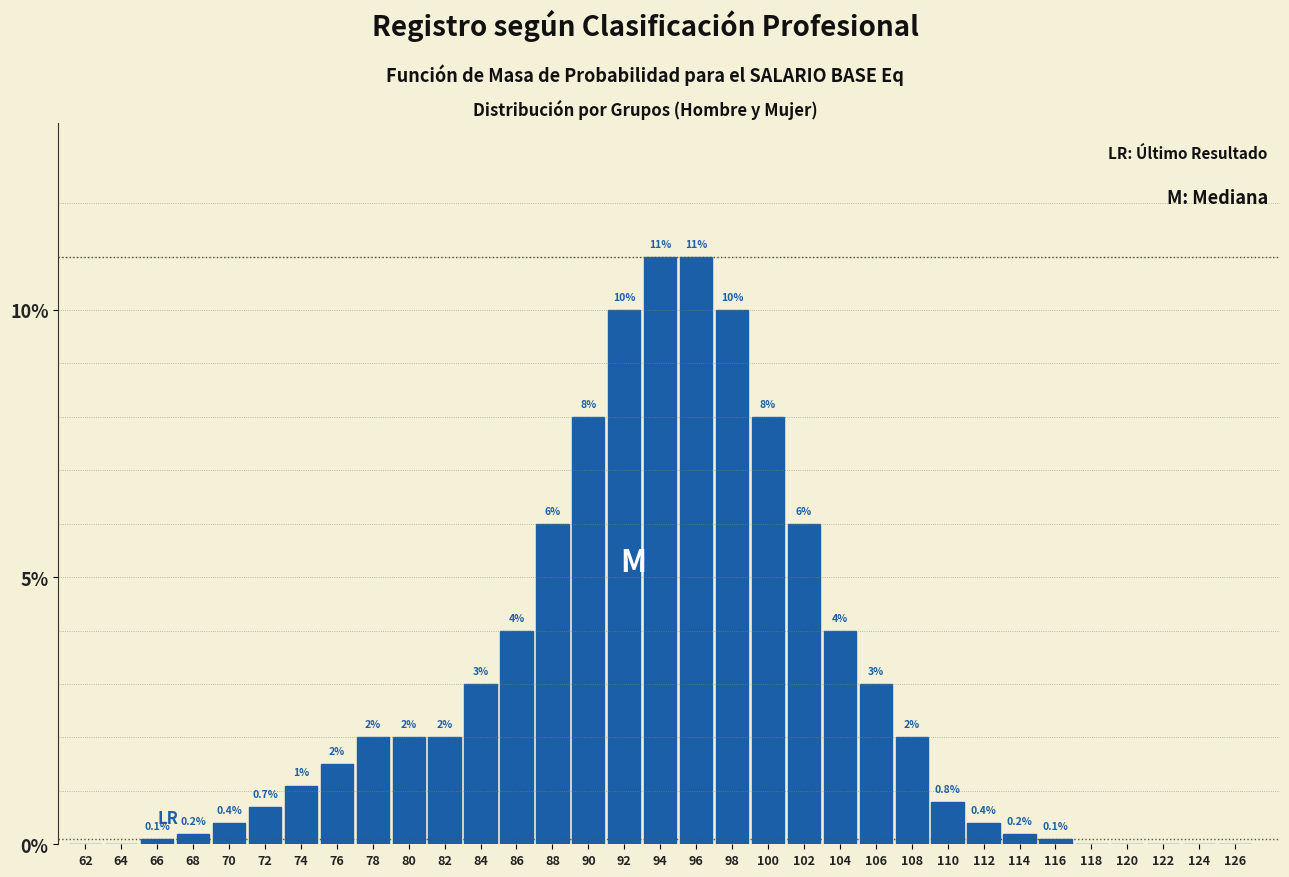

Reading left to right, transcribe all the data shown in this chart.

62=0.0	64=0.0	66=0.1	68=0.2	70=0.4	72=0.7	74=1.1	76=1.5	78=2.0	80=2.0	82=2.0	84=3.0	86=4.0	88=6.0	90=8.0	92=10.0	94=11.0	96=11.0	98=10.0	100=8.0	102=6.0	104=4.0	106=3.0	108=2.0	110=0.8	112=0.4	114=0.2	116=0.1	118=0.0	120=0.0	122=0.0	124=0.0	126=0.0